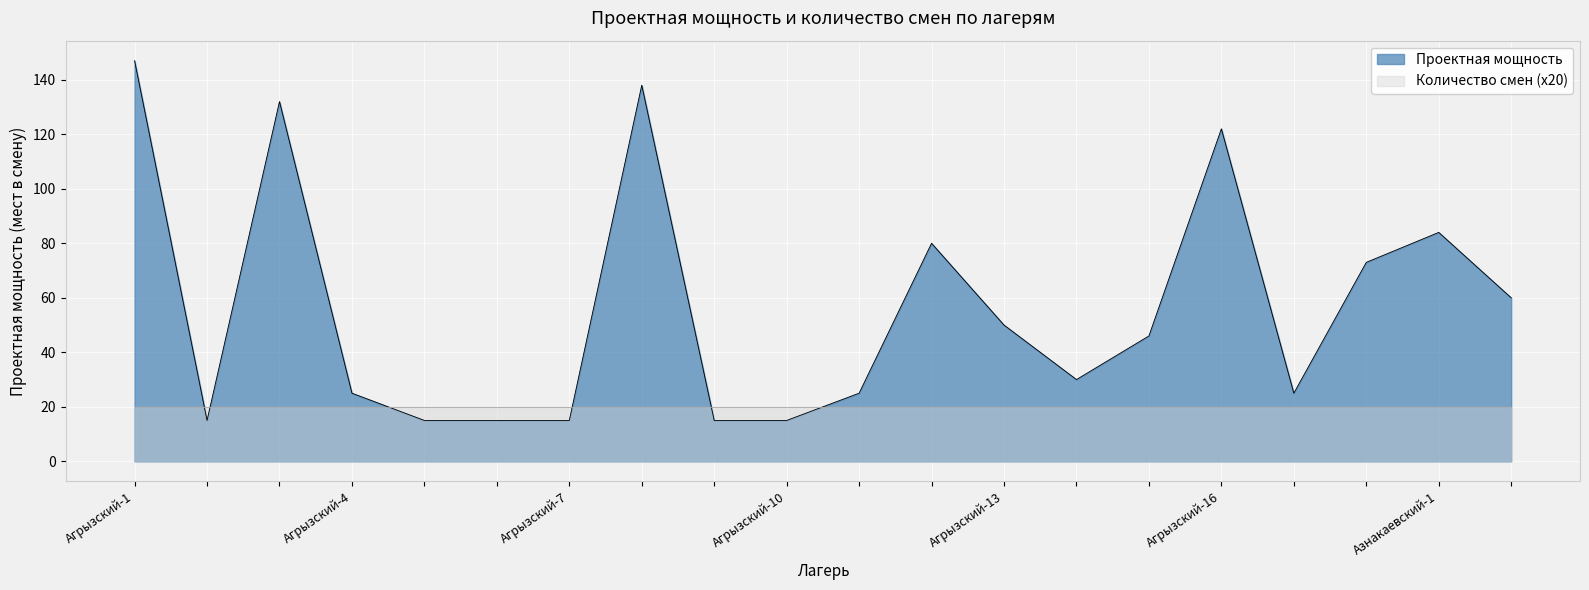

True or false: the data shows 78 at Агрызский-13.

False